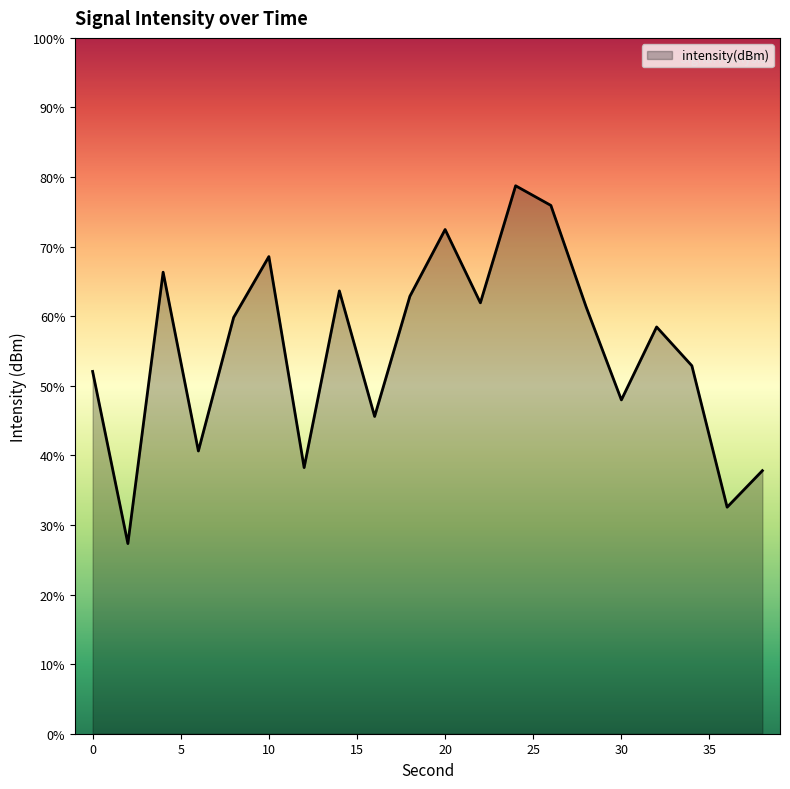

What value does the data have at 22?

-129.0